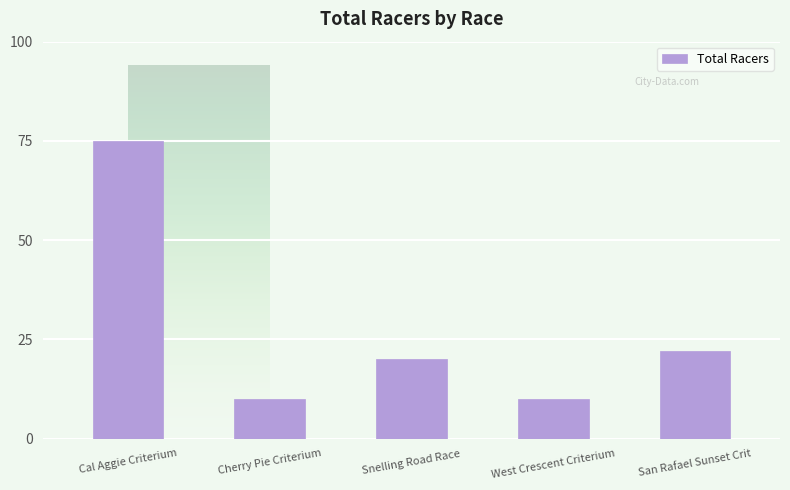

What is the label of the 5th bar from the right?

Cal Aggie Criterium